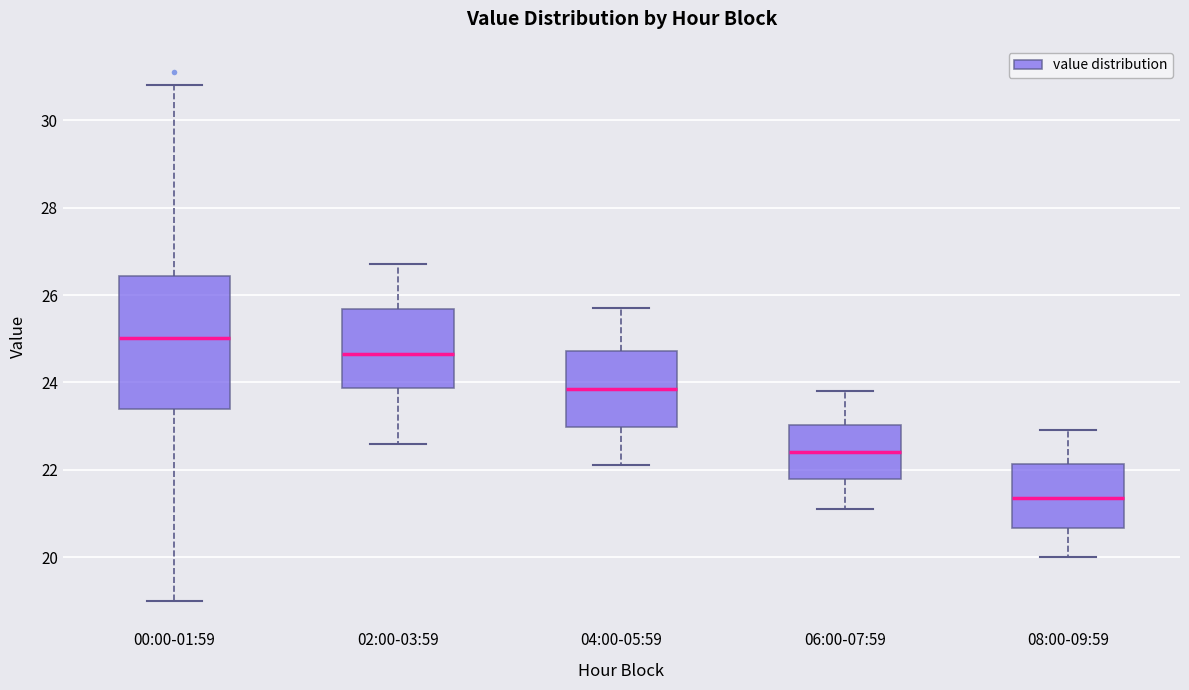

Reading left to right, read every box against the y-axis: the position of its median line, the range the box covers, and the ends of its whiskers. The values are not printed on the chart, so give them approximately, as read against the axis.

00:00-01:59: median 25.0, box 23.4 to 26.4, whiskers 19.0 to 30.8
02:00-03:59: median 24.6, box 23.8 to 25.6, whiskers 22.6 to 26.8
04:00-05:59: median 23.8, box 23.0 to 24.8, whiskers 22.2 to 25.8
06:00-07:59: median 22.4, box 21.8 to 23.0, whiskers 21.2 to 23.8
08:00-09:59: median 21.4, box 20.6 to 22.2, whiskers 20.0 to 23.0